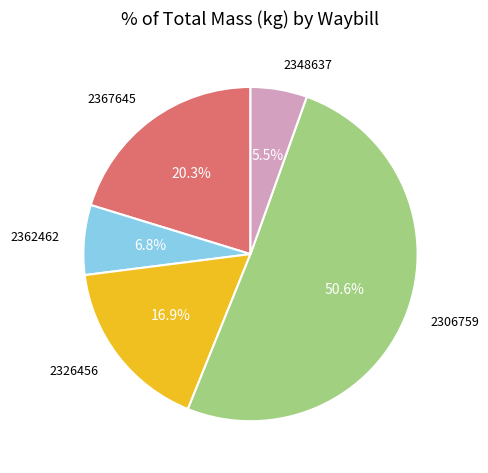

Is there a majority slice in this chart?

Yes